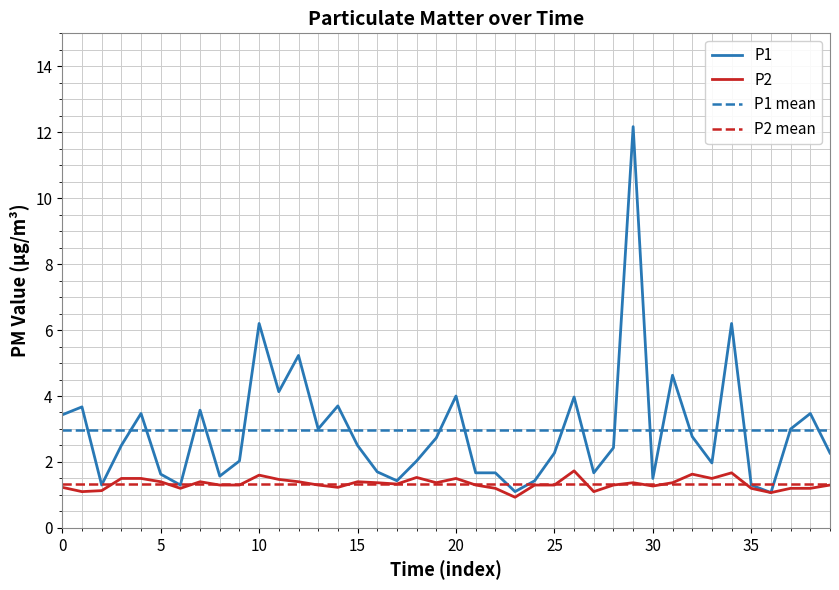

List the series in order of their overall mean, highest first.

P1, P2